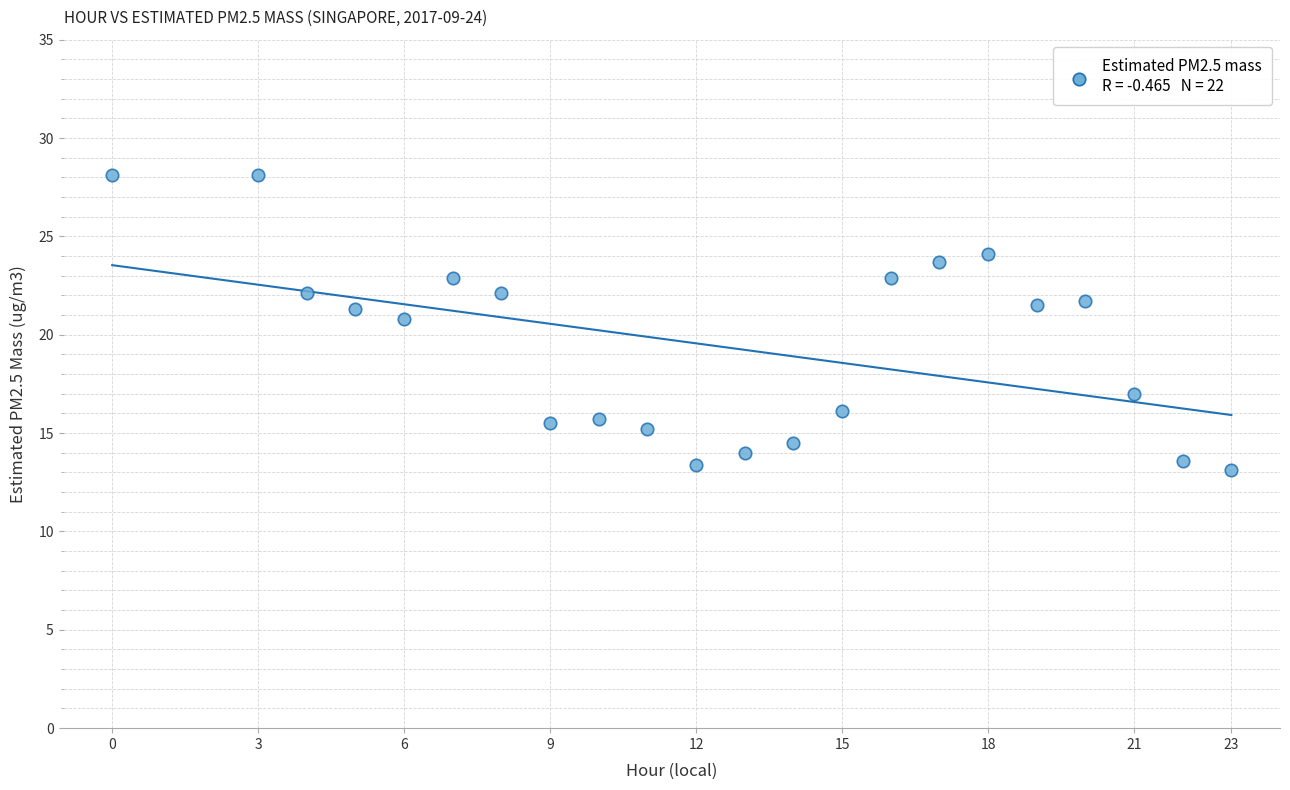

What is the range of X values (max minus min)?

23.0